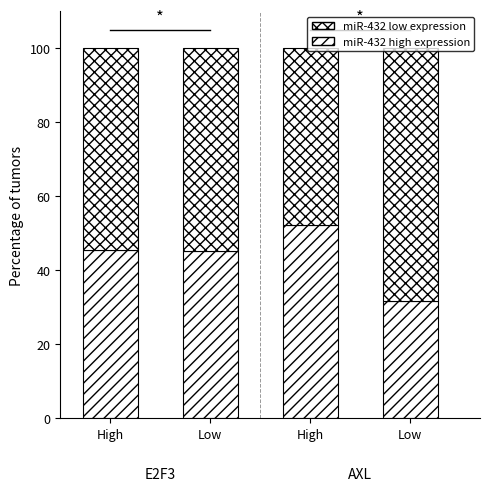

How many distinct data groups are displayed?

2